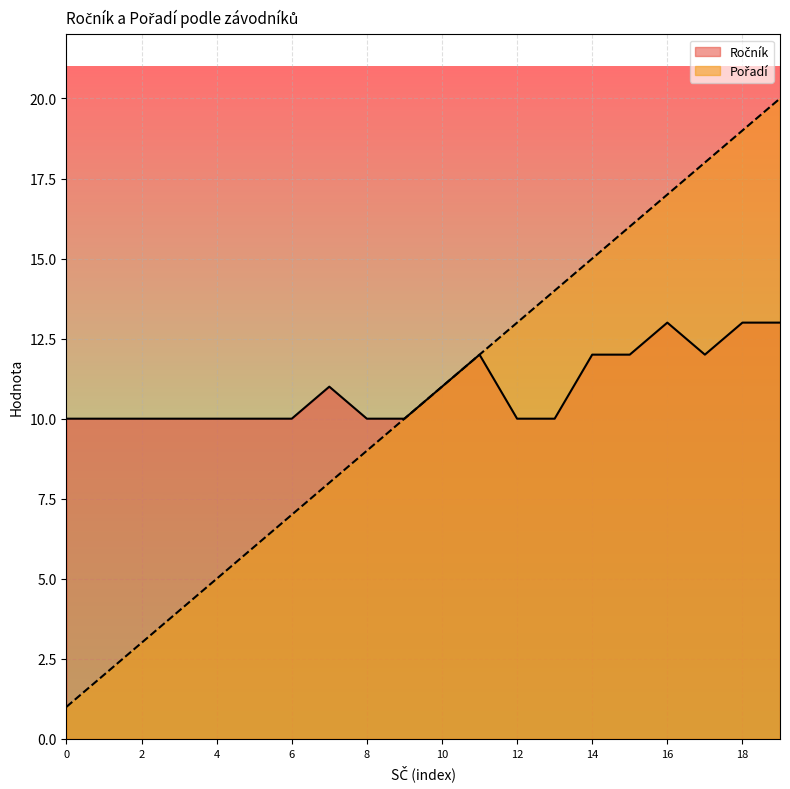

List the series in order of their peak value, highest first.

Pořadí, Ročník